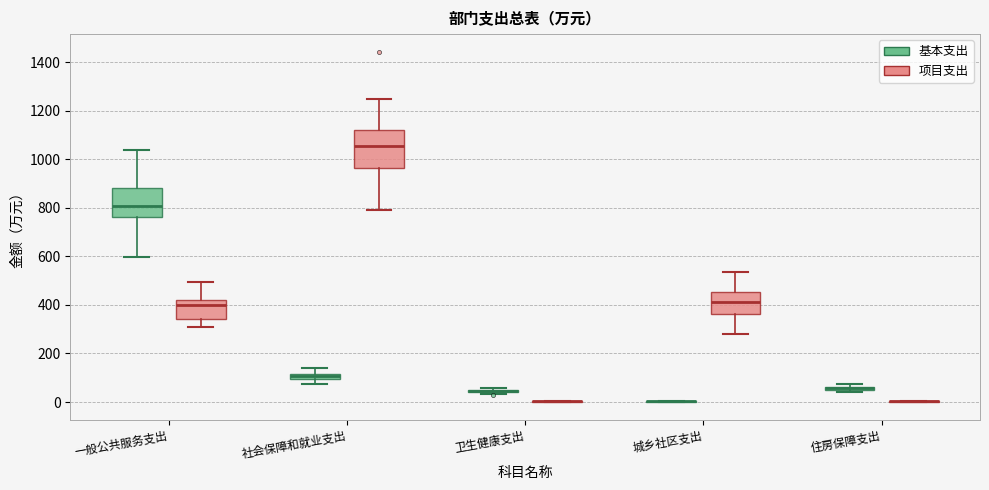

Which box is the tallest, from its lower edge to its upper edge?

社会保障和就业支出 (项目支出)